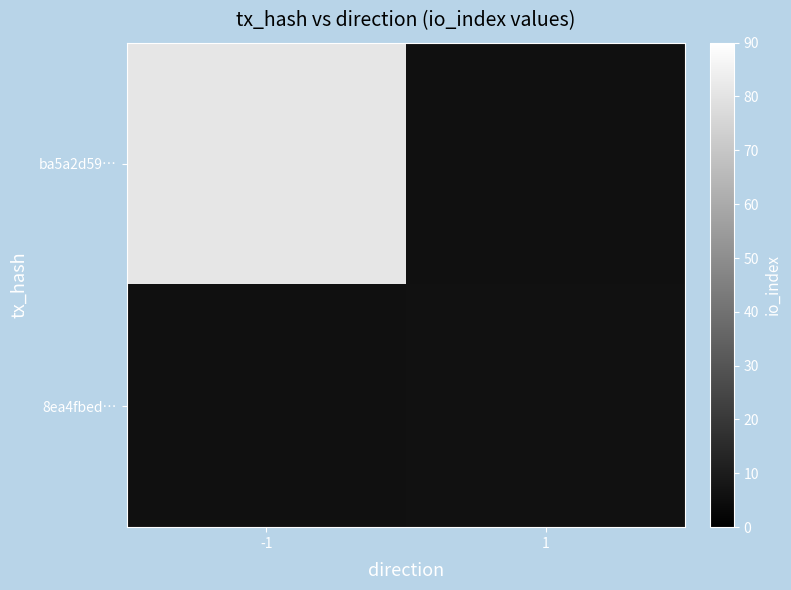

Which series has the widest spread of values?

ba5a2d59…